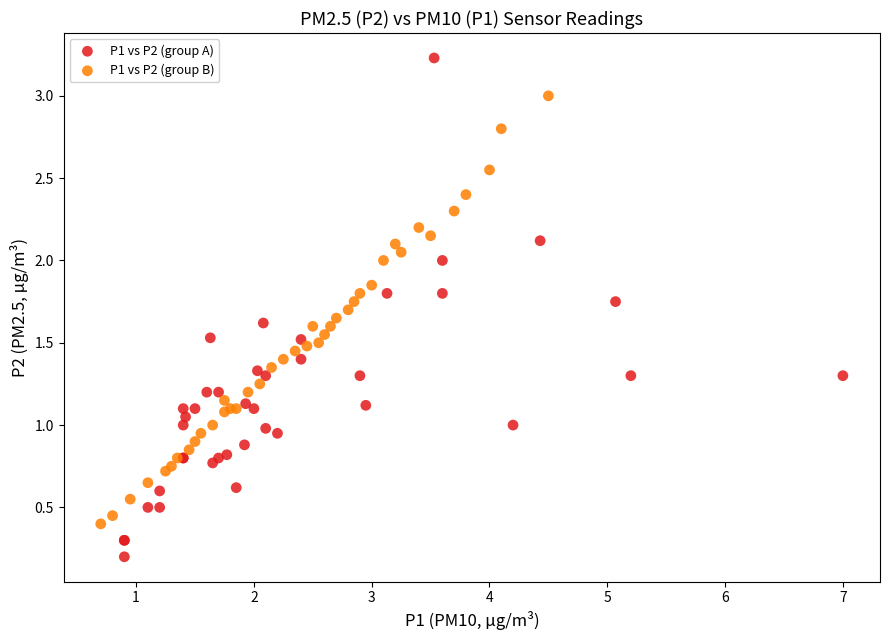

Which series has the widest spread of Y values?

P1 vs P2 (group A)